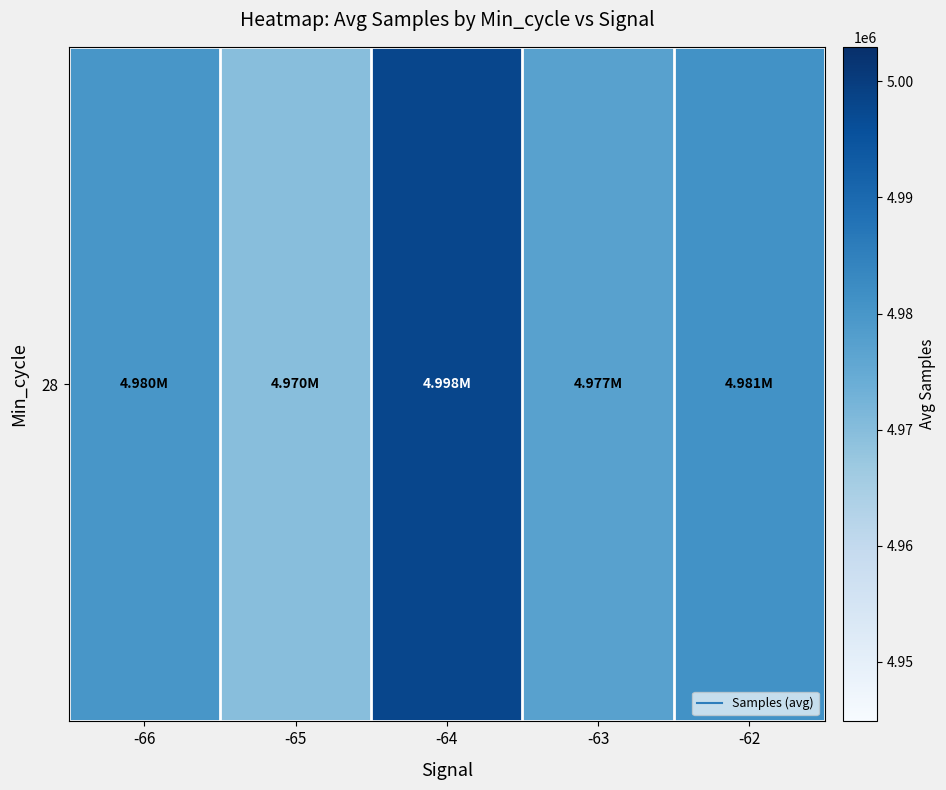

What is the change in value from -66 to -63?

-2635.0